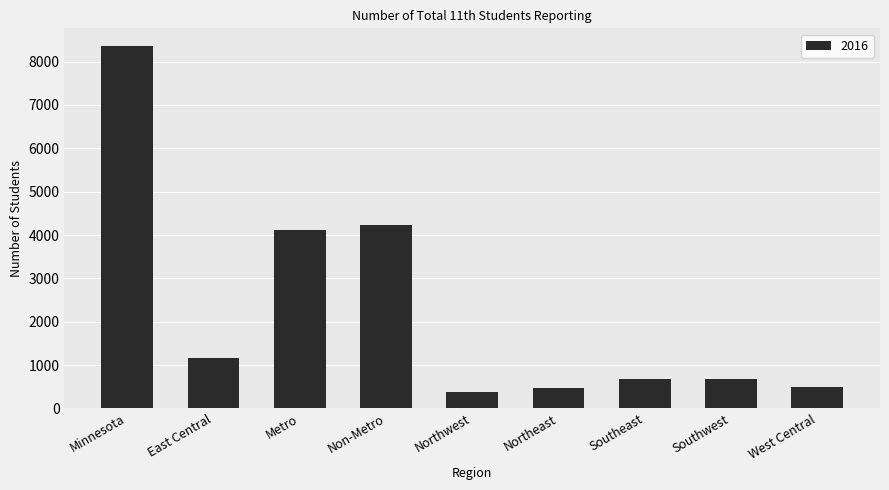

Is it true that the value at East Central is 416?

False